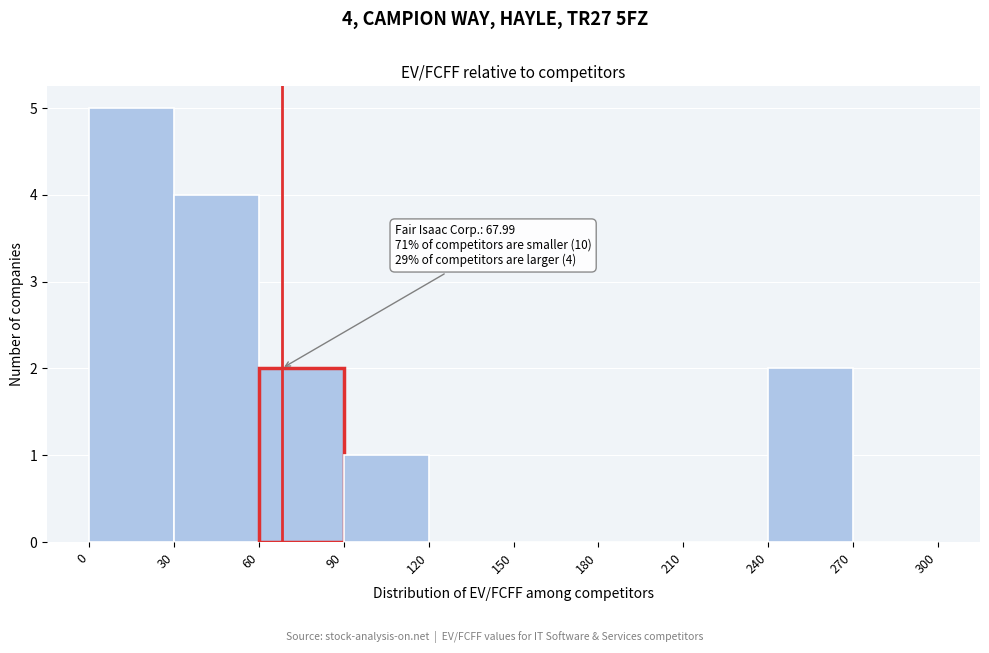

Over which range of the x-axis is the bar tallest?

0 to 30